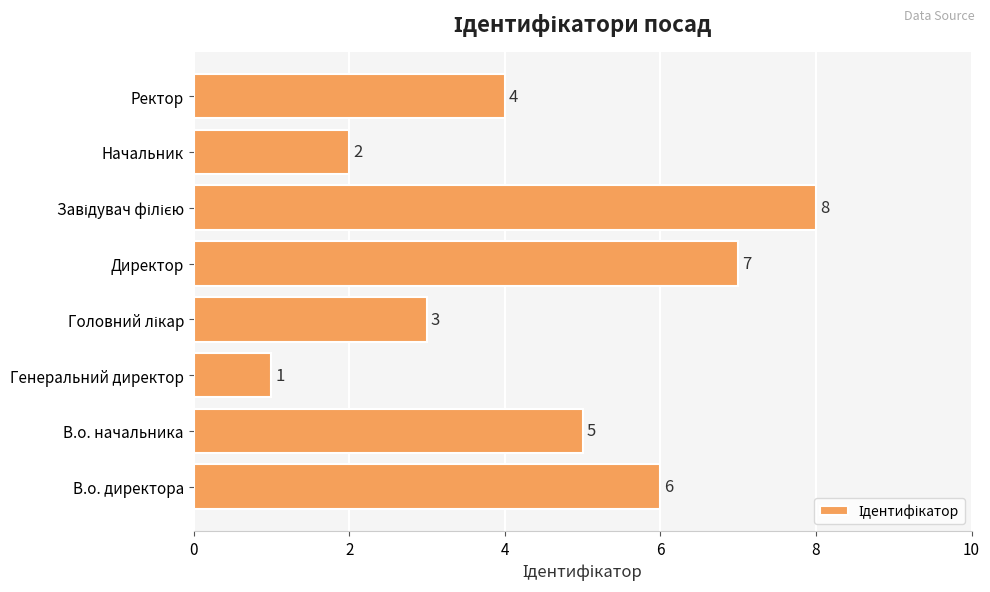

Which label corresponds to the smallest value in the chart?

Генеральний директор